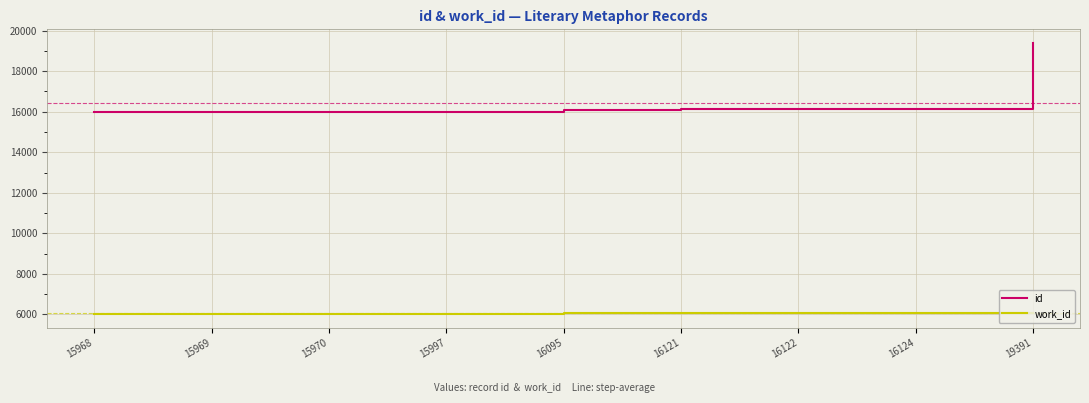

Where is id nearest to the value 17679?

16124